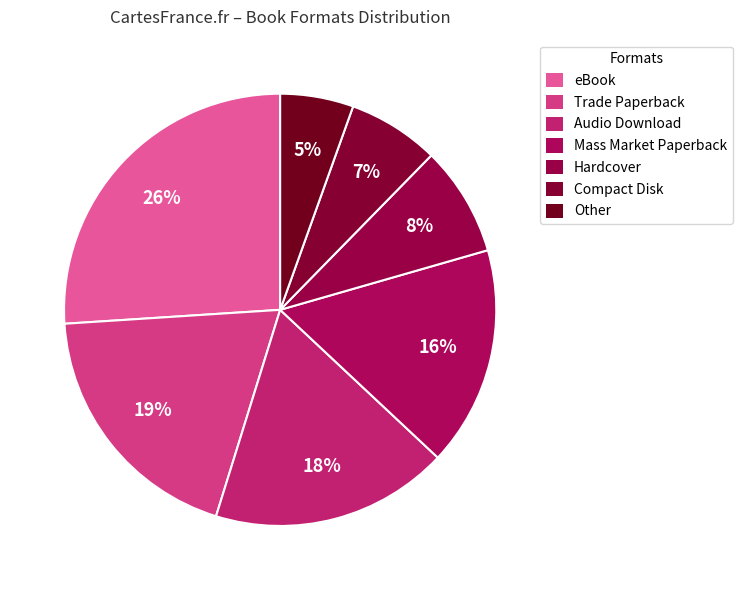

To the nearest percent, what portion does Hardcover represent?

8%